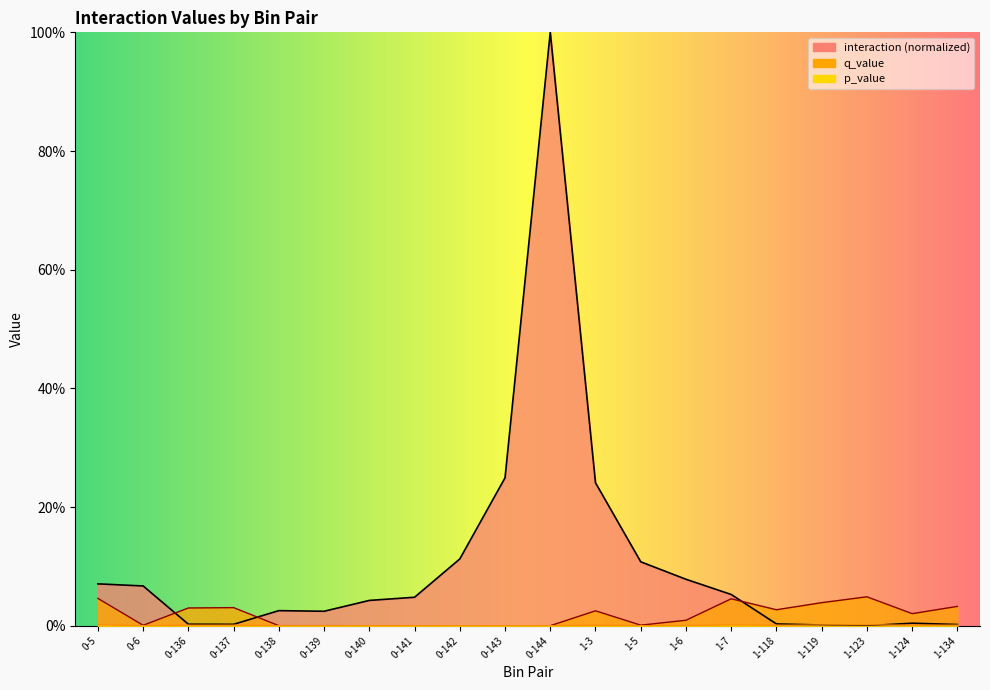

Between which two adjacent categories do p_value and interaction first intersect?

1-118 and 1-119